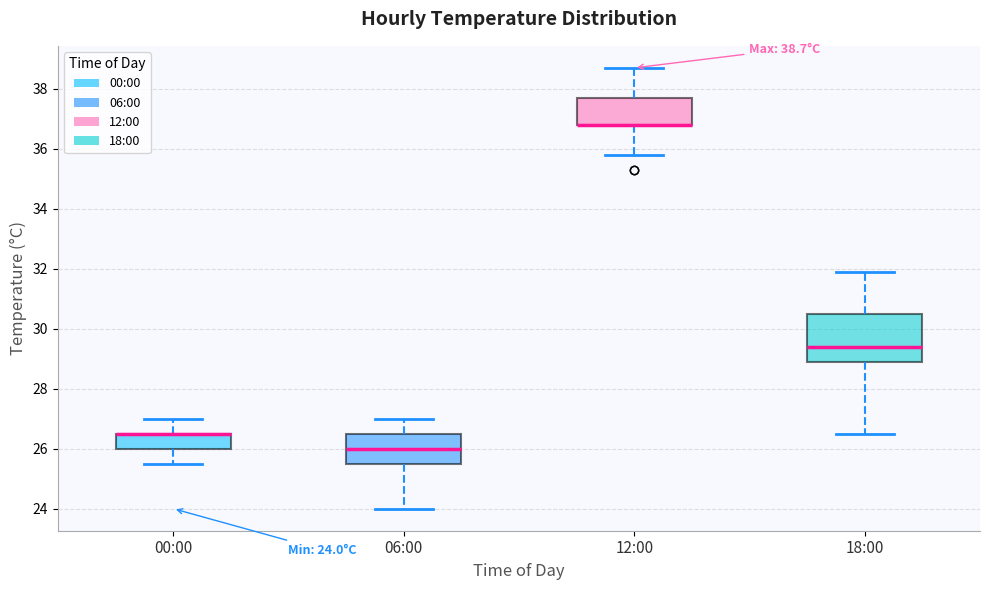

Which box is the tallest, from its lower edge to its upper edge?

18:00